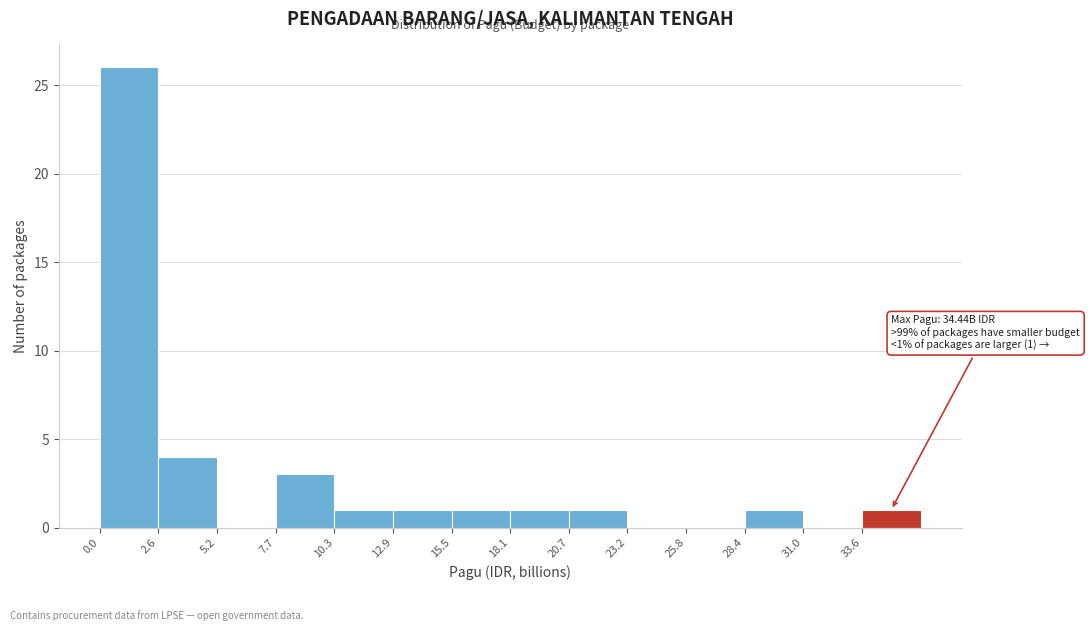

Which range on the x-axis has the tallest bar?

0.0 to 2.5